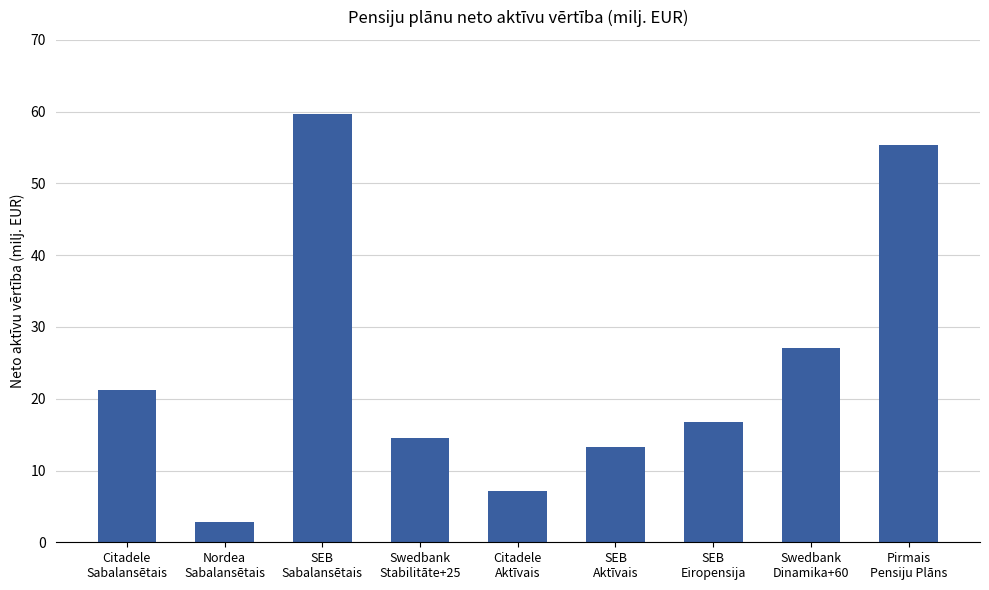

What is the label of the 9th bar from the left?

Pirmais
Pensiju Plāns